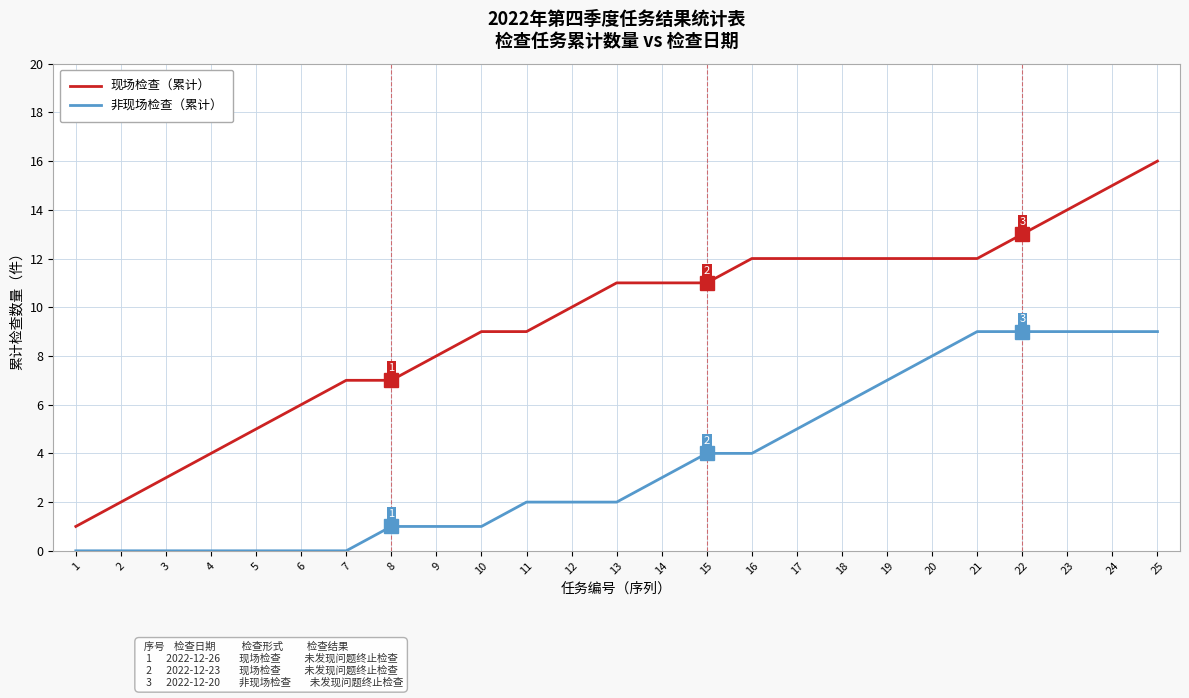

True or false: 现场检查（累计） and 非现场检查（累计） cross at least once.

False